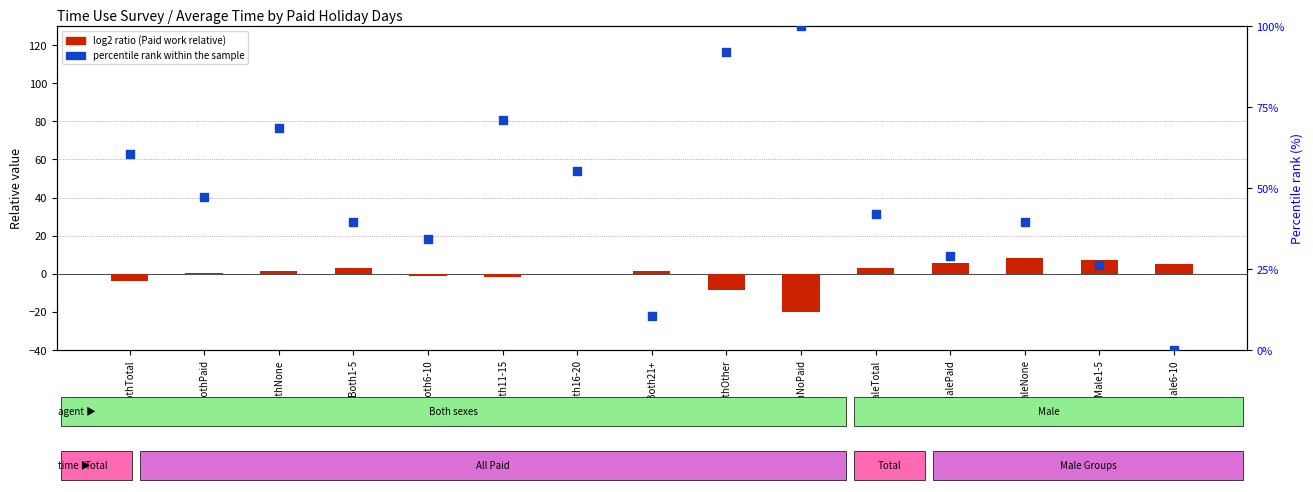

Which series has the largest Y range (max minus min)?

percentile rank within the sample